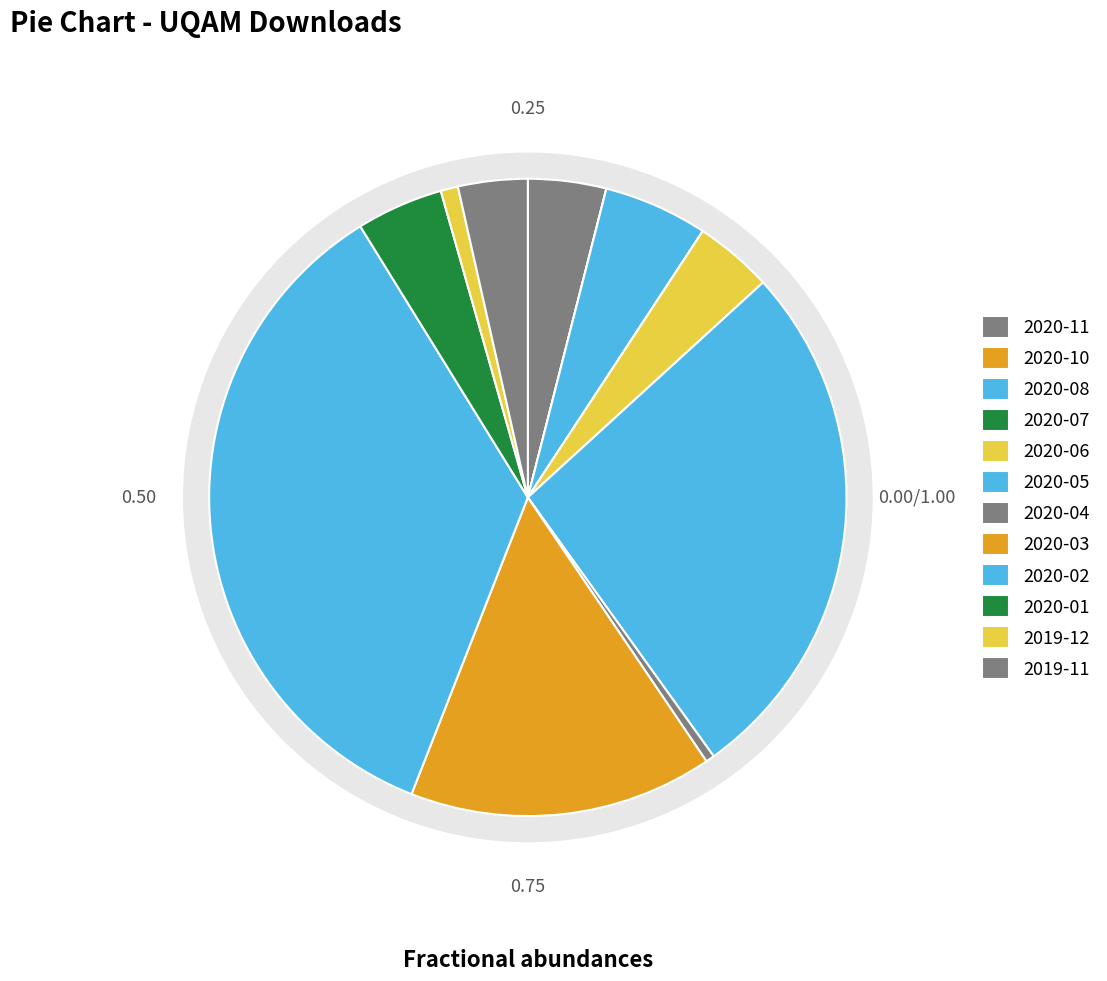

Which has a higher value, 2020-06 or 2020-07?

2020-06